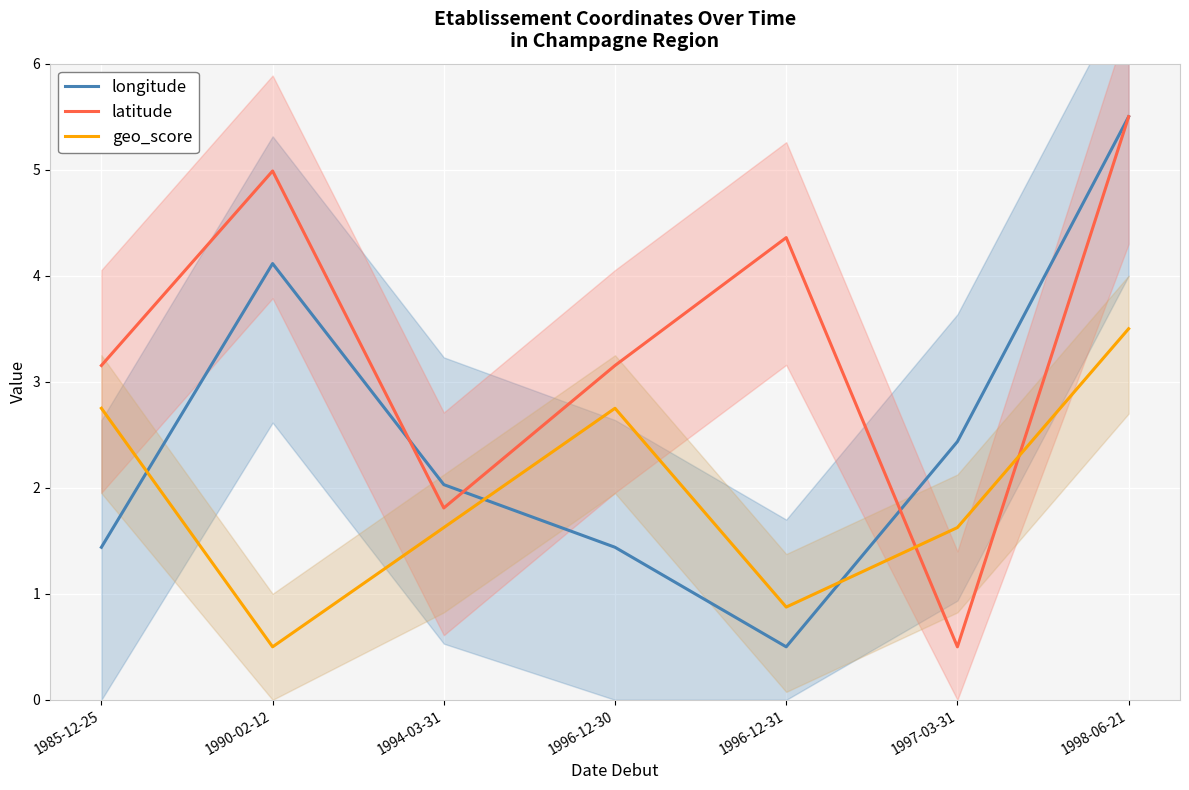

What value does the latitude series have at 1990-02-12?

5.0